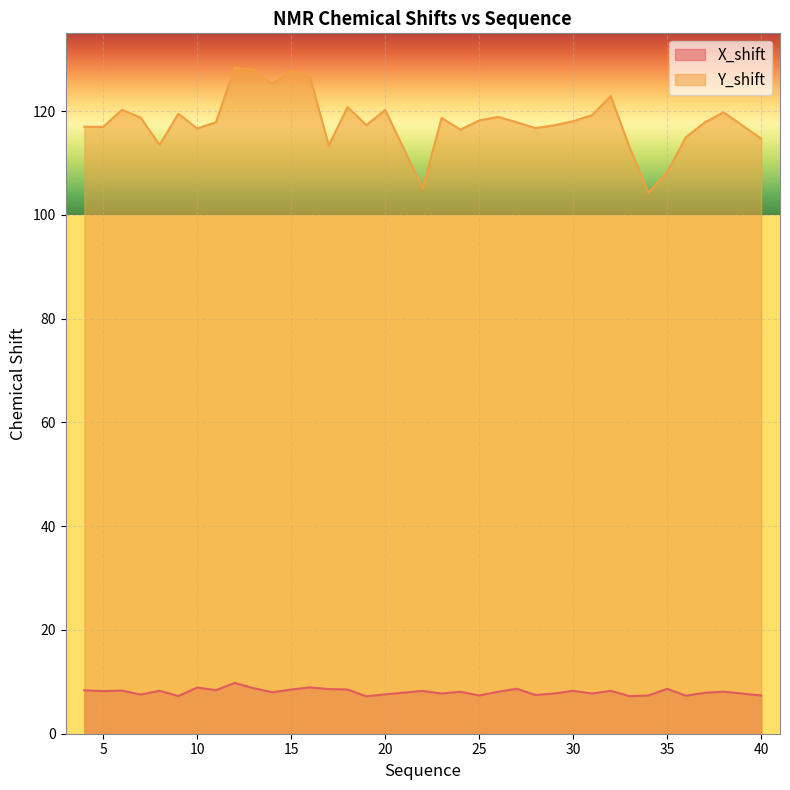

What are all the series names shown in the legend?

X_shift, Y_shift